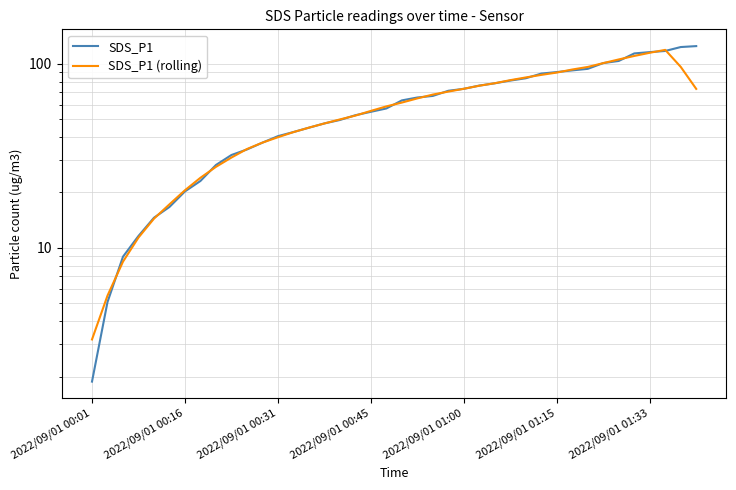

How many lines are shown in the chart?

2